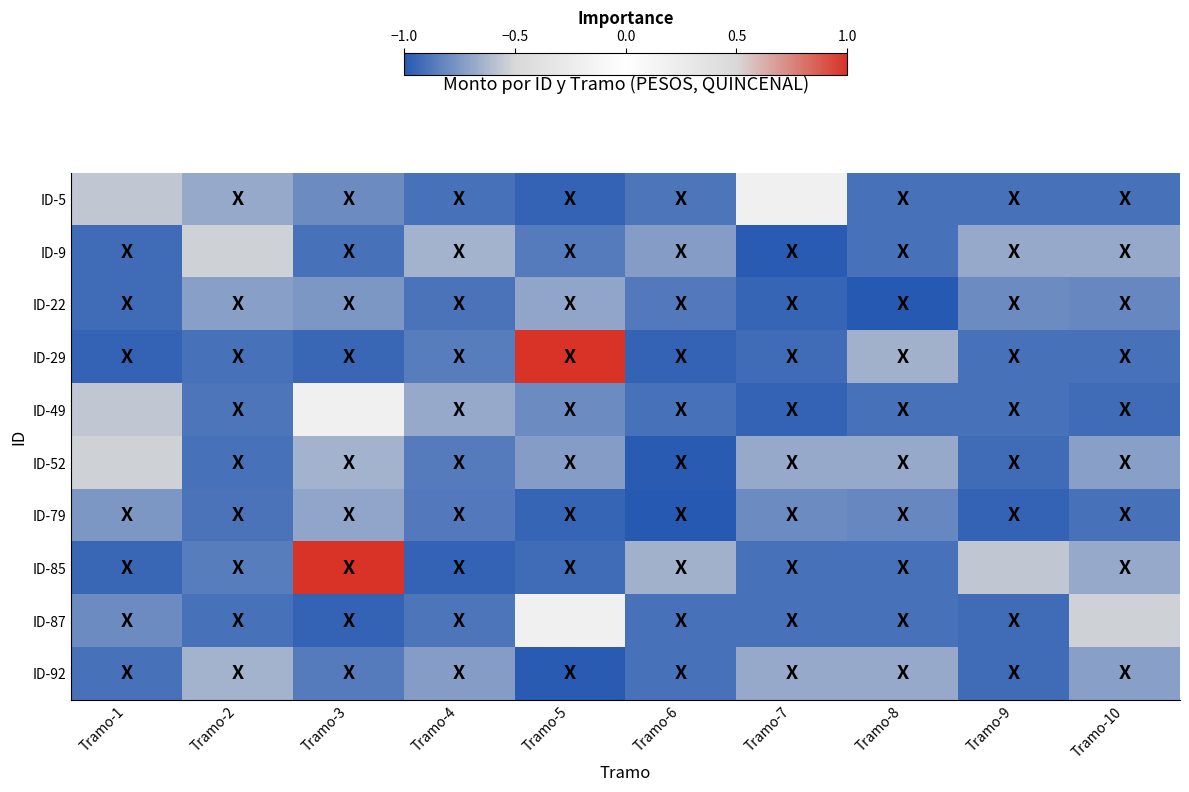

Rank the series by their maximum value, from highest to lowest.

ID-29, ID-85, ID-5, ID-49, ID-87, ID-9, ID-52, ID-92, ID-22, ID-79